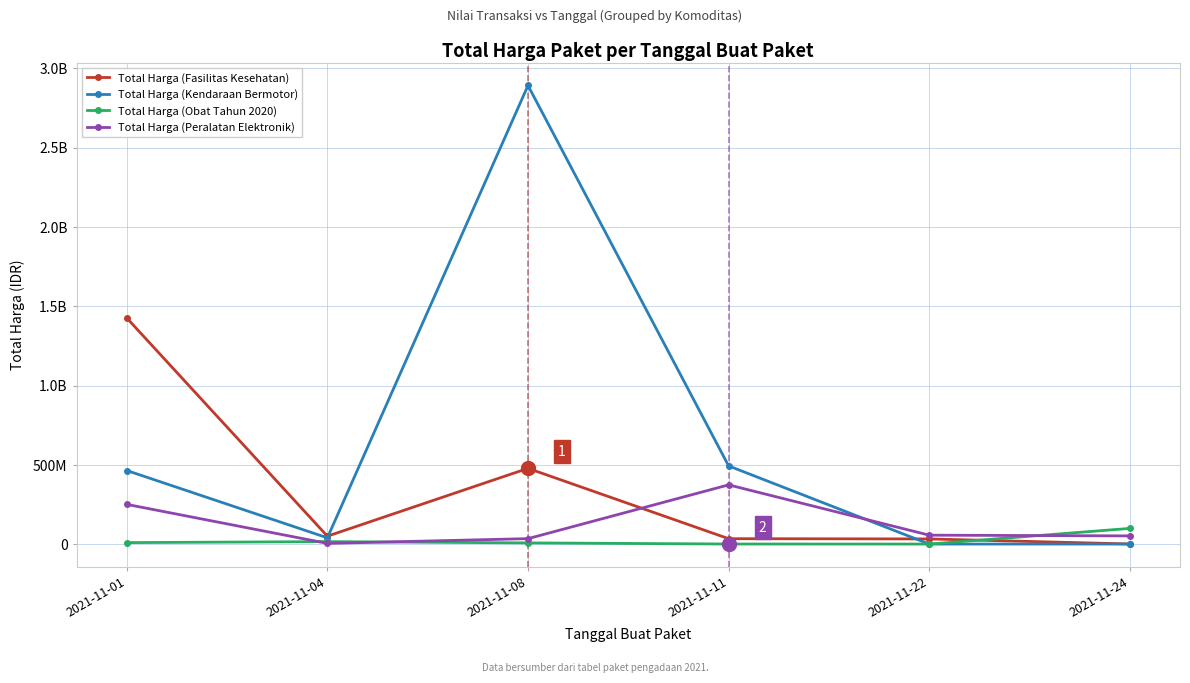

Reading left to right, transcribe all the data shown in this chart.

Total Harga (Fasilitas Kesehatan): 2021-11-01=1425867900	2021-11-04=49730040	2021-11-08=477600000	2021-11-11=34000000	2021-11-22=32441200	2021-11-24=577875
Total Harga (Kendaraan Bermotor): 2021-11-01=464002100	2021-11-04=39440000	2021-11-08=2892122000	2021-11-11=493000000	2021-11-22=0	2021-11-24=0
Total Harga (Obat Tahun 2020): 2021-11-01=9180000	2021-11-04=15513960	2021-11-08=7401240	2021-11-11=333600	2021-11-22=78000	2021-11-24=98772570
Total Harga (Peralatan Elektronik): 2021-11-01=250350000	2021-11-04=4350000	2021-11-08=34292000	2021-11-11=373404000	2021-11-22=56152800	2021-11-24=51601000